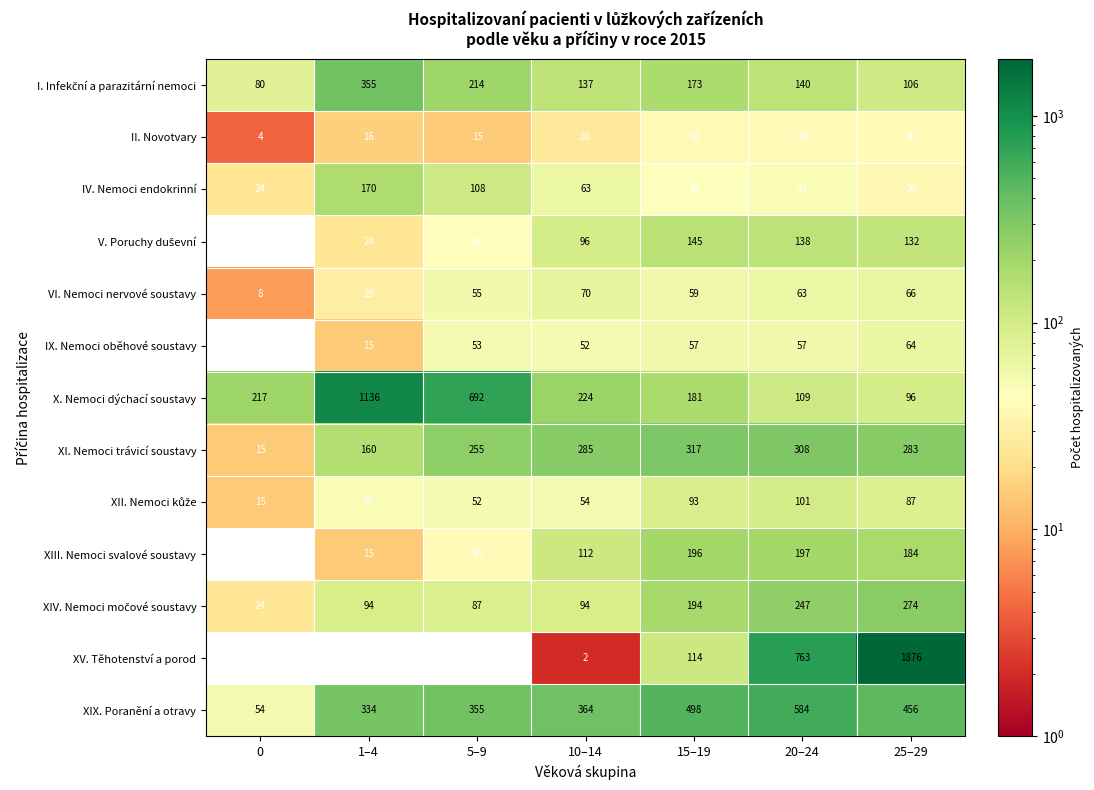

Is it true that XI. Nemoci trávicí soustavy equals 195 at 20–24?

False